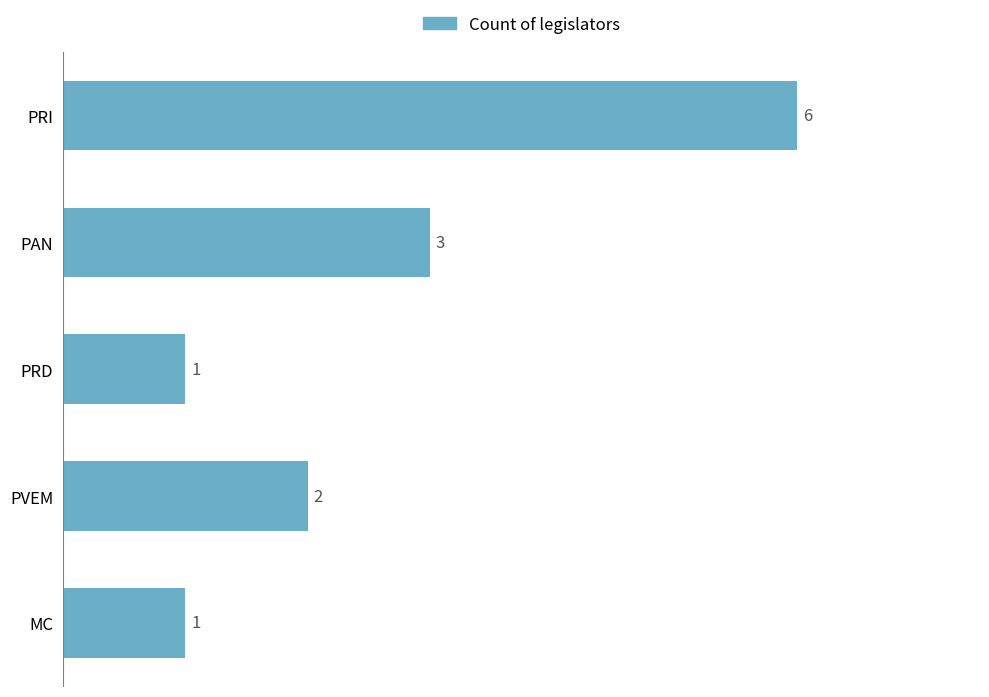

What is the sum of all values?

13